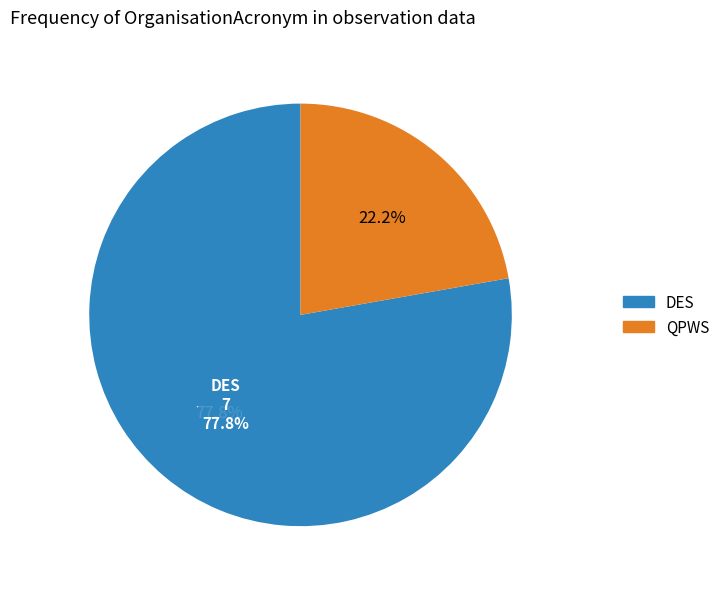

How many segments does this pie chart have?

2